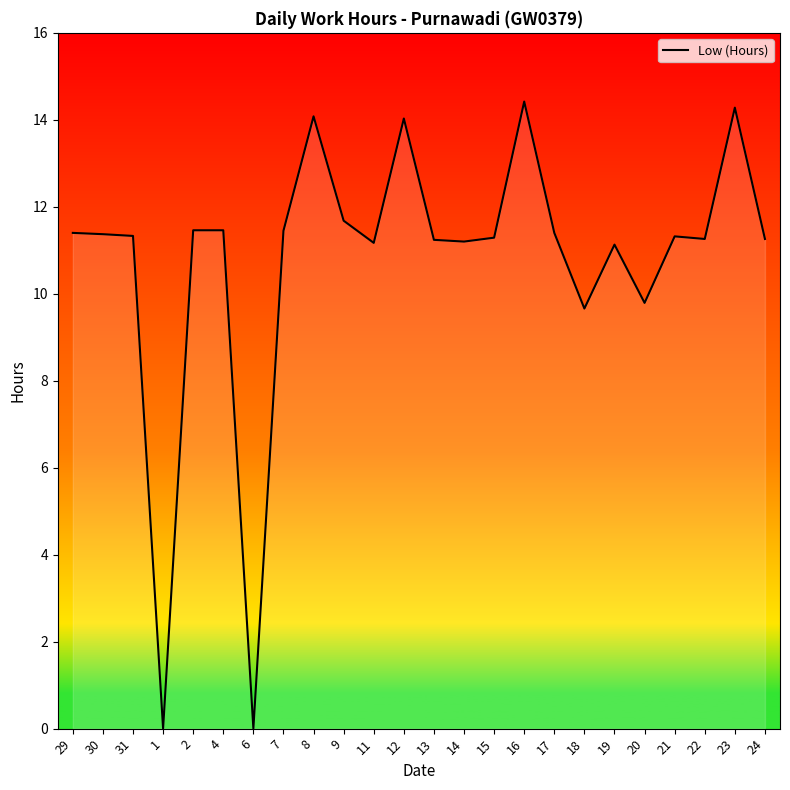

Approximately how many times larger is the value at 2 compared to 23?

0.8